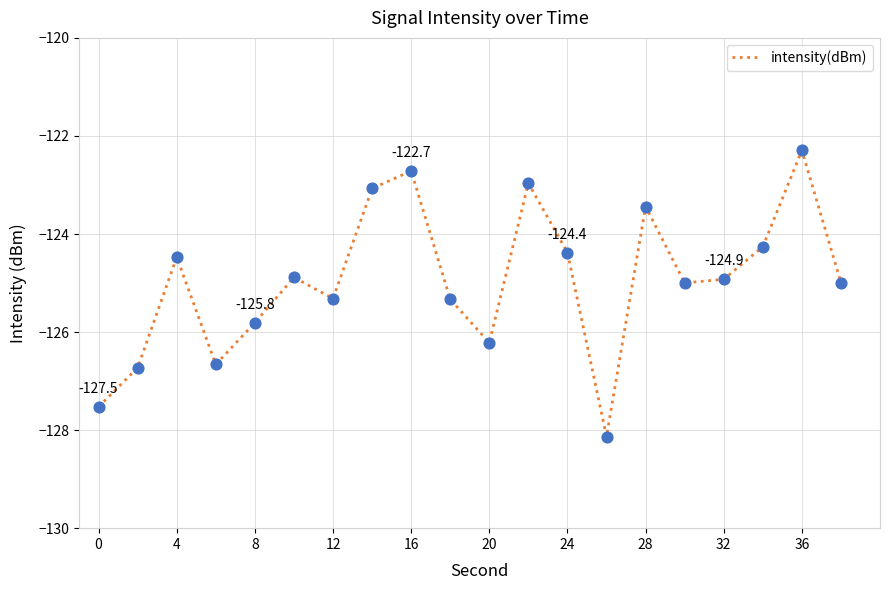

What is the minimum value shown in the chart?

-128.1